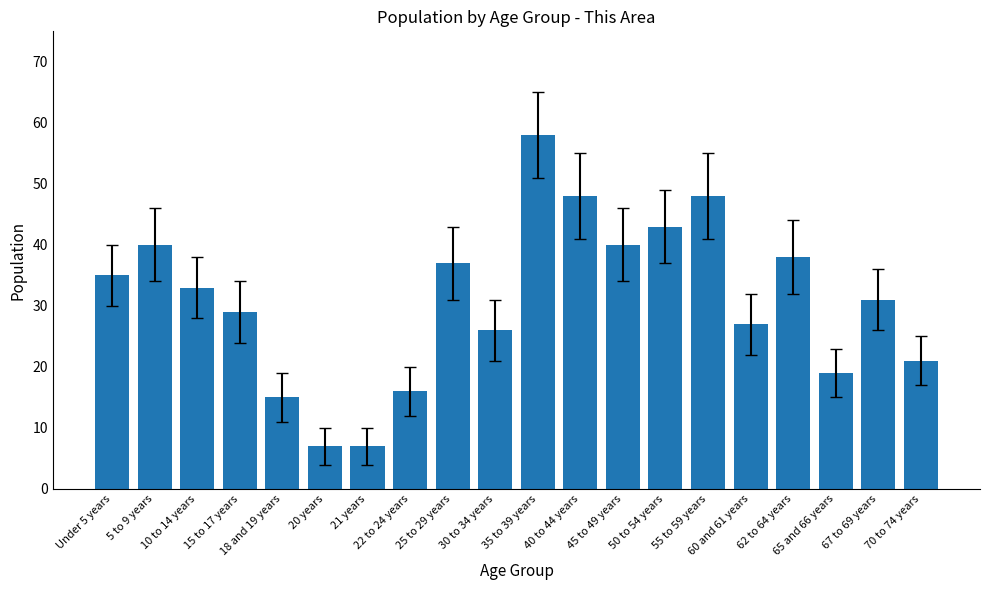

What is the sum of all values?

618